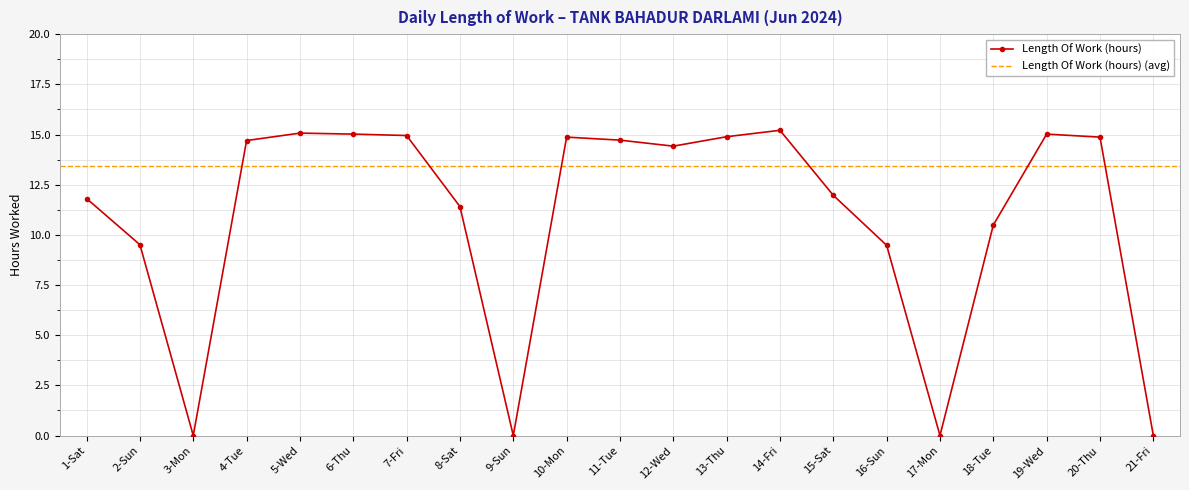

Which has a higher value, 13-Thu or 6-Thu?

6-Thu